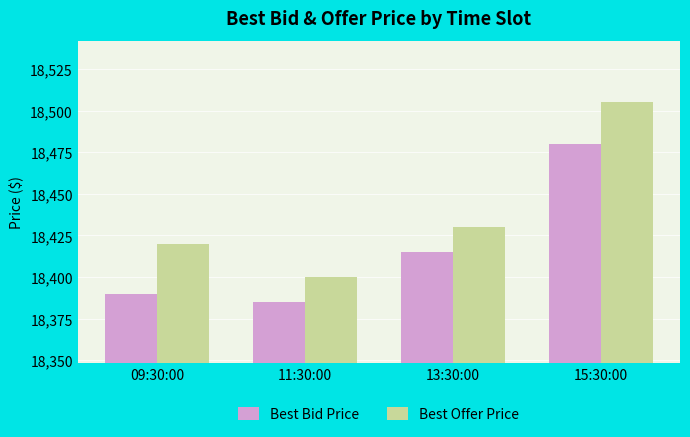

What is the label of the 3rd bar from the left?

13:30:00